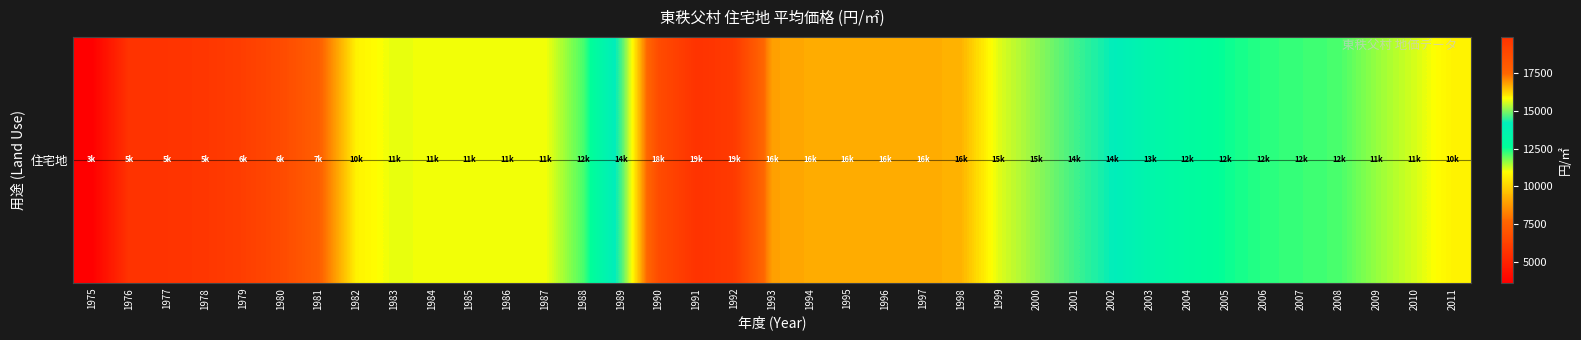

Reading right to left, what are all the values shown in this chart?

2011=10700	2010=11200	2009=11600	2008=12100	2007=12200	2006=12300	2005=12500	2004=12900	2003=13400	2002=14200	2001=14600	2000=15100	1999=15600	1998=16600	1997=16700	1996=16700	1995=16700	1994=16700	1993=16800	1992=19500	1991=19900	1990=18700	1989=14600	1988=12100	1987=11000	1986=11000	1985=11000	1984=11000	1983=11100	1982=10700	1981=7400	1980=6600	1979=6100	1978=5800	1977=5700	1976=5700	1975=3600